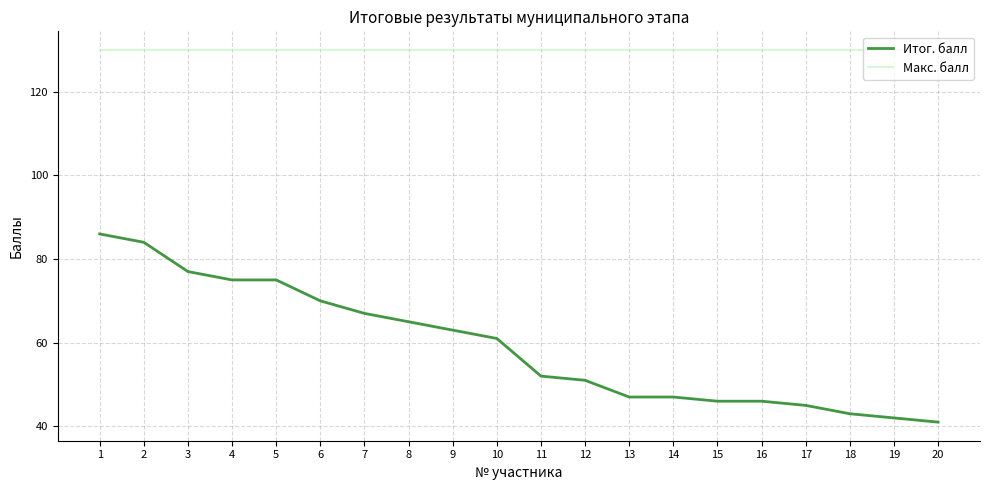

True or false: Итог. балл and Макс. балл cross at least once.

False